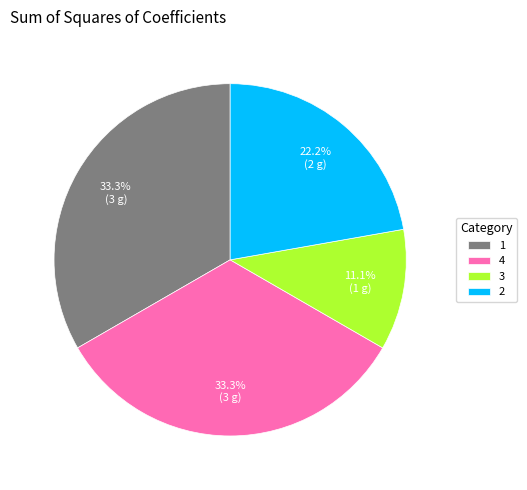

Is it true that 4 is 33% of the pie?

True